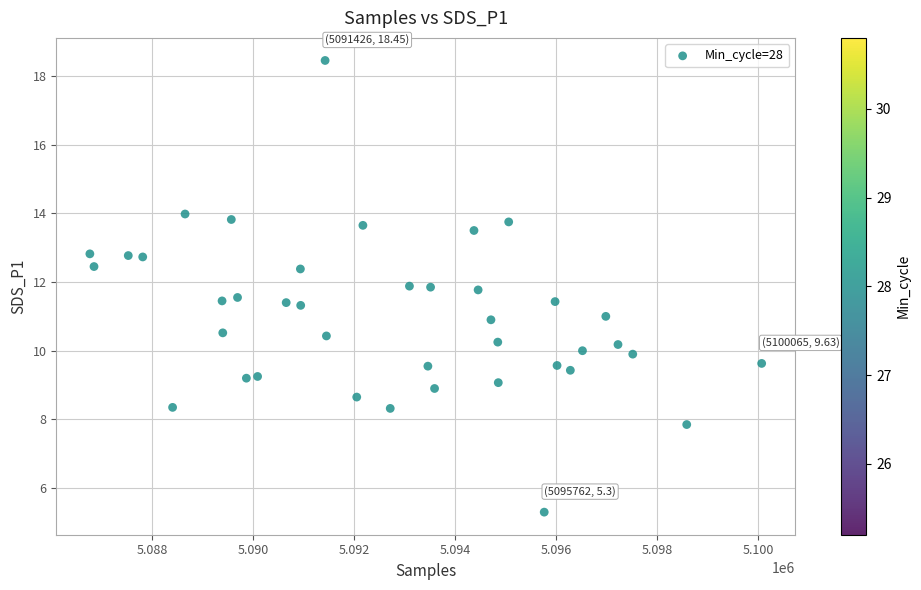

What is the range of X values (max minus min)?

13294.0